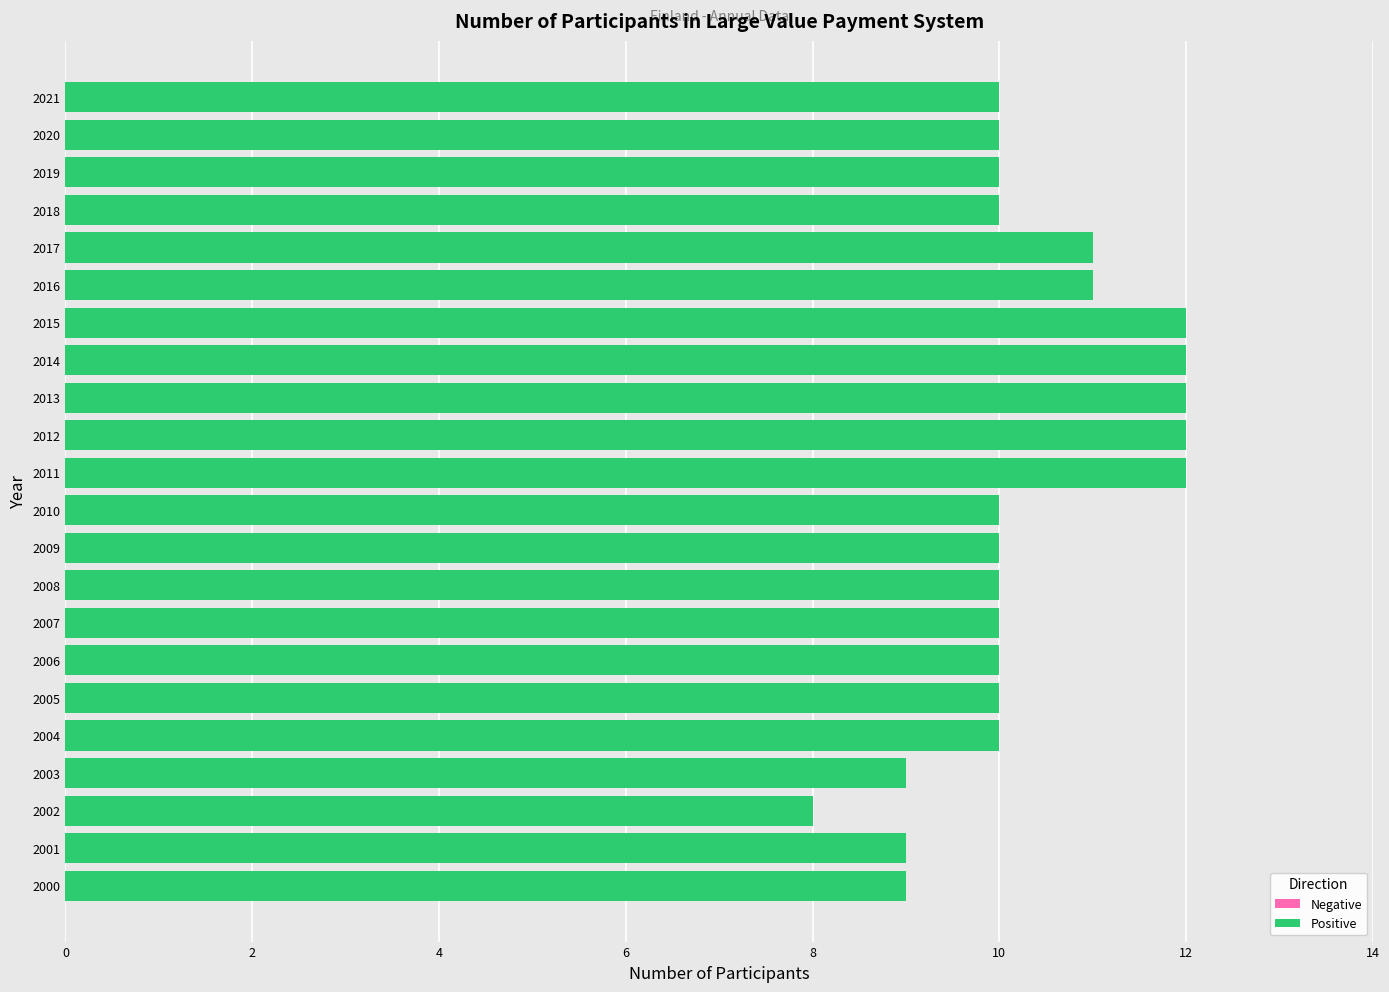

What is the sum of all values?

227